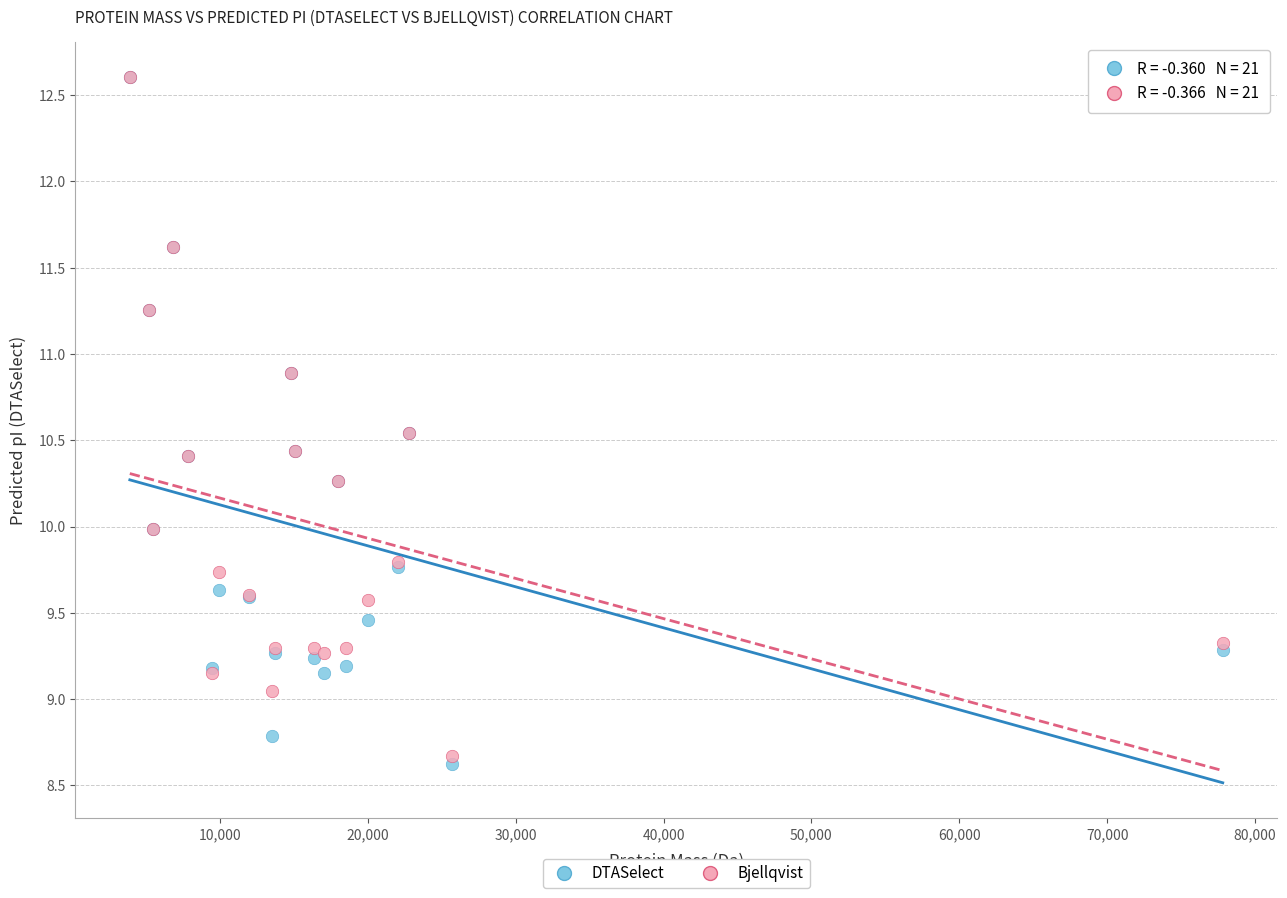

What are all the series names shown in the legend?

DTASelect, Bjellqvist